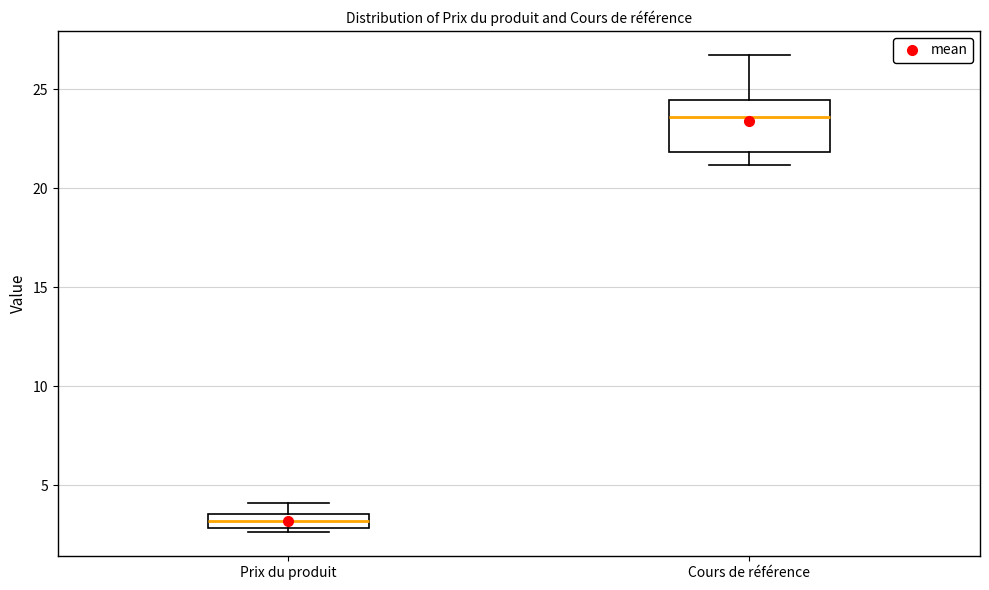

Comparing the boxes themselves (not the whiskers), which one is the tallest?

Cours de référence